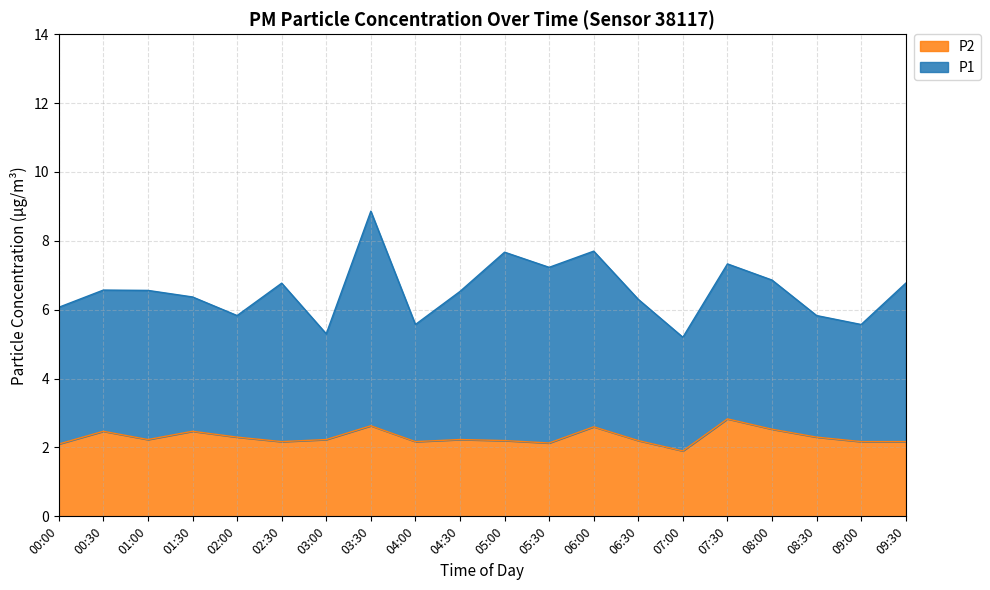

List the series in order of their peak value, lowest first.

P2, P1